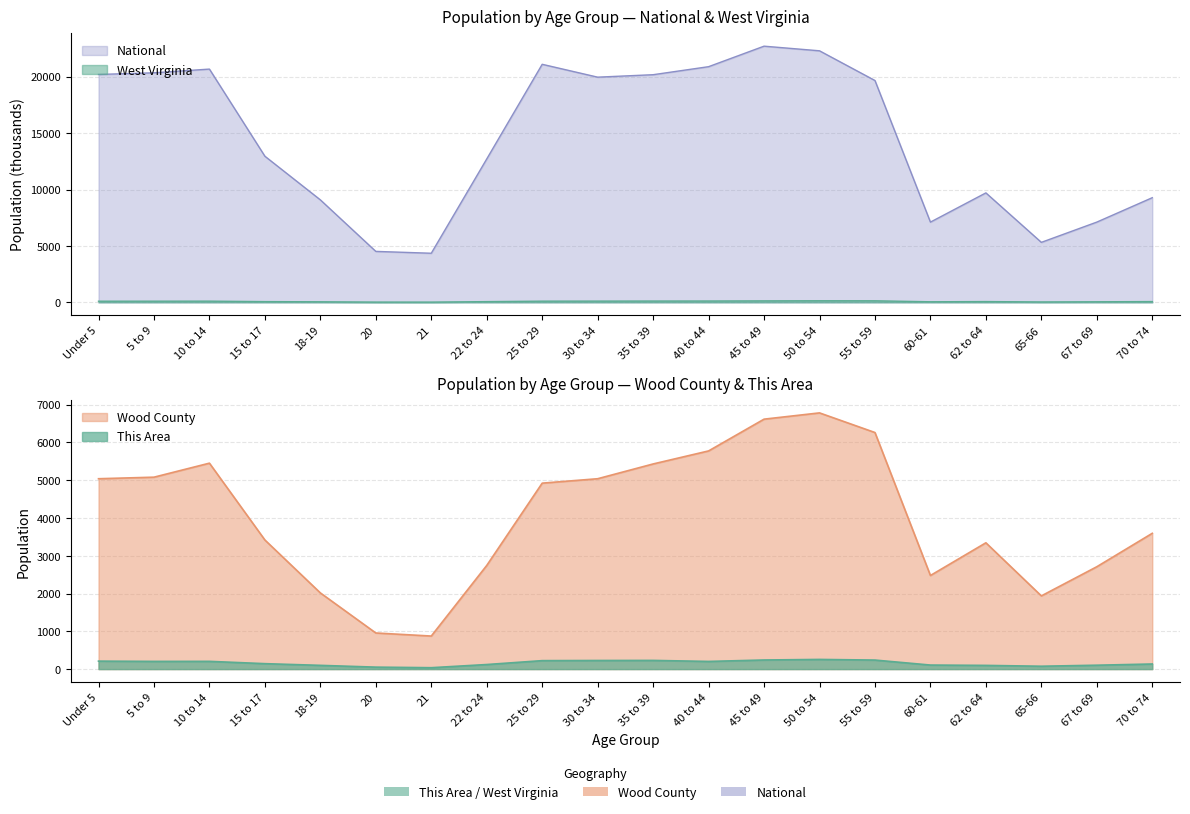

What is the minimum value for Wood County?

875.0